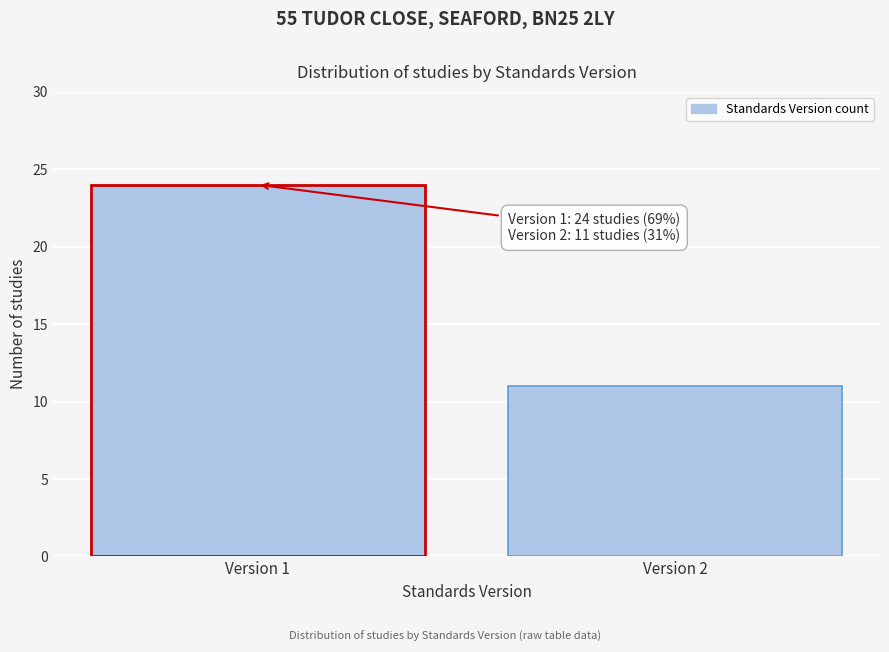

Reading right to left, transcribe all the data shown in this chart.

Version 2=11	Version 1=24